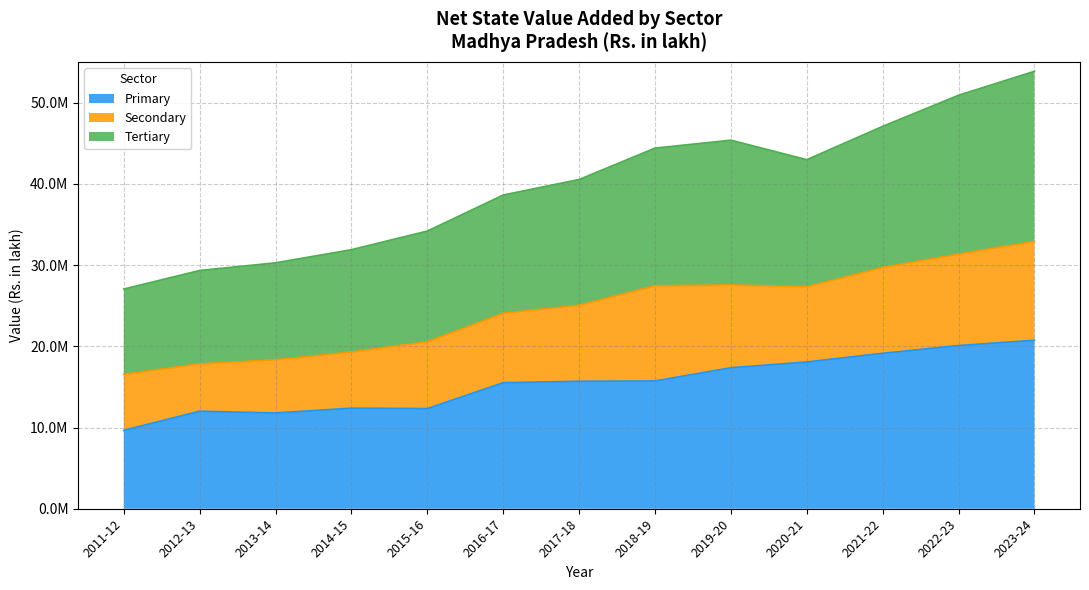

What are all the series names shown in the legend?

Primary, Secondary, Tertiary